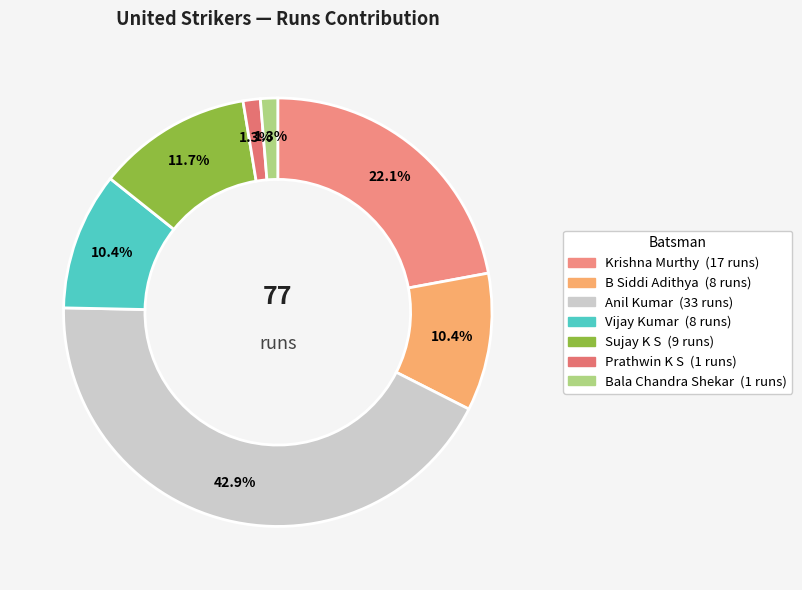

Count the number of slices in the pie.

7